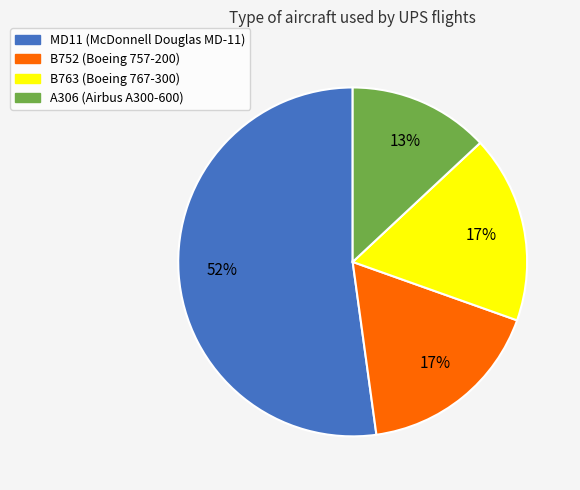

Which has a higher value, B763 (Boeing 767-300) or A306 (Airbus A300-600)?

B763 (Boeing 767-300)